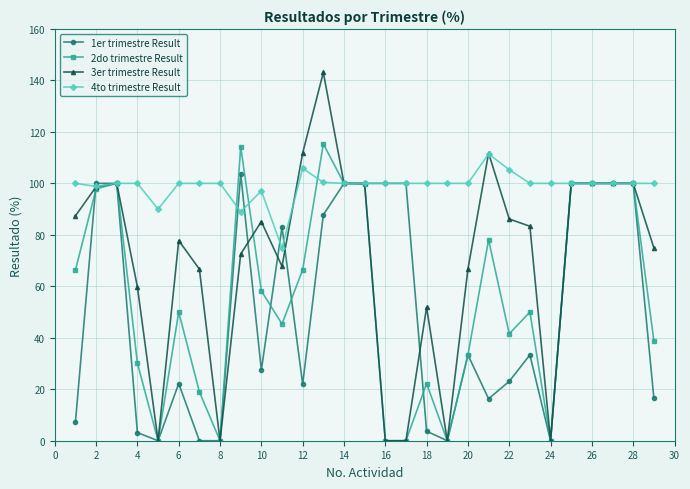

What is the difference between the maximum and minimum values in the 1er trimestre Result series?

103.7